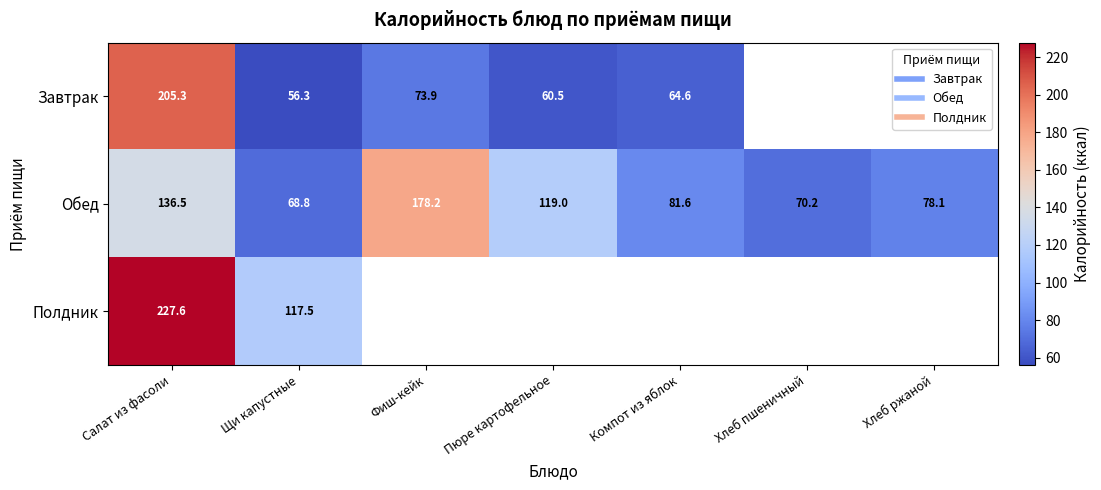

What is the minimum value for Завтрак?

56.3